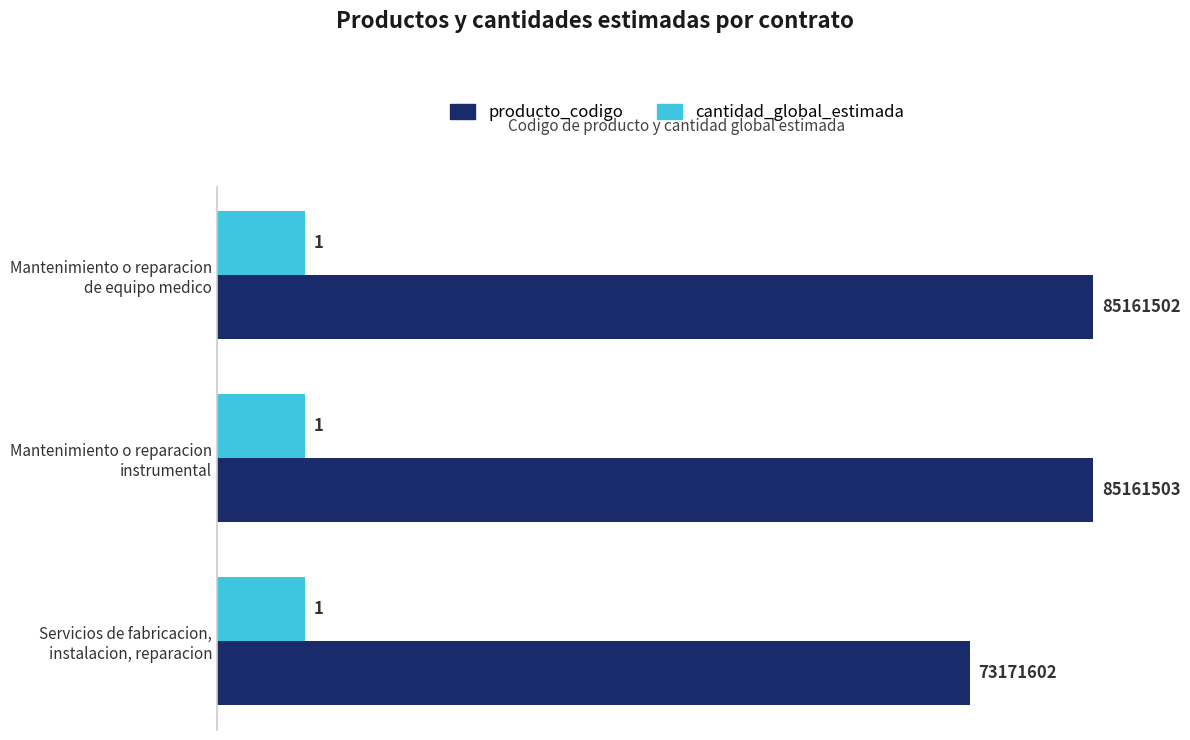

What are all the series names shown in the legend?

producto_codigo, cantidad_global_estimada